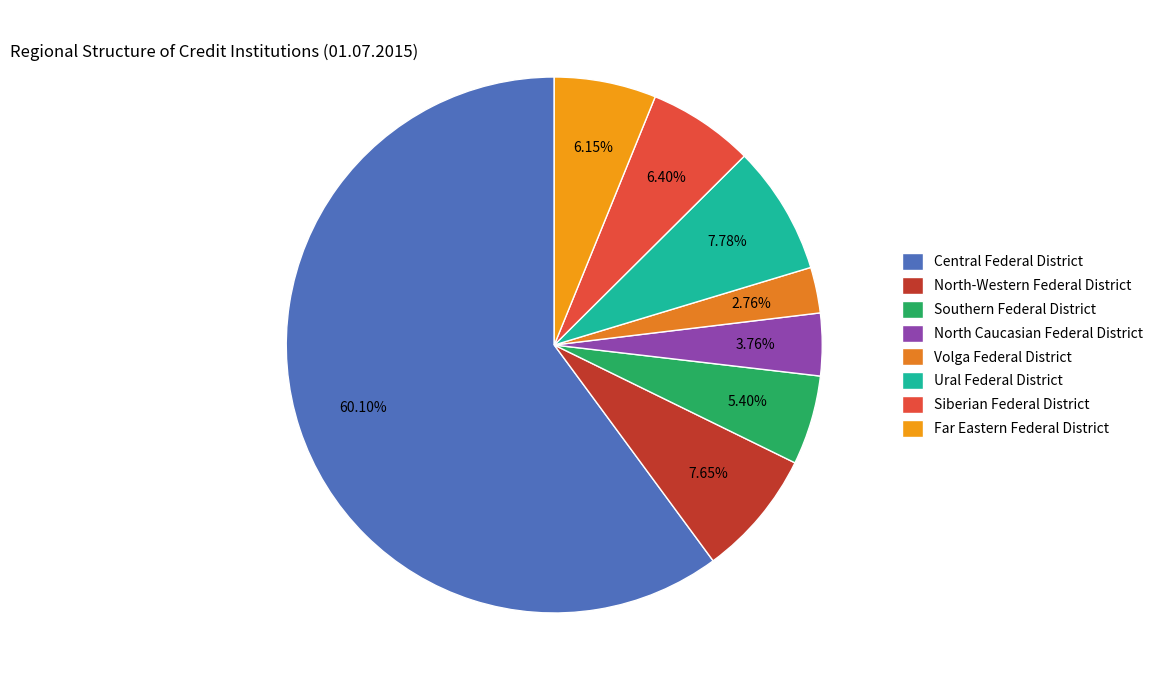

What percentage is the Southern Federal District slice, to the nearest percent?

5%